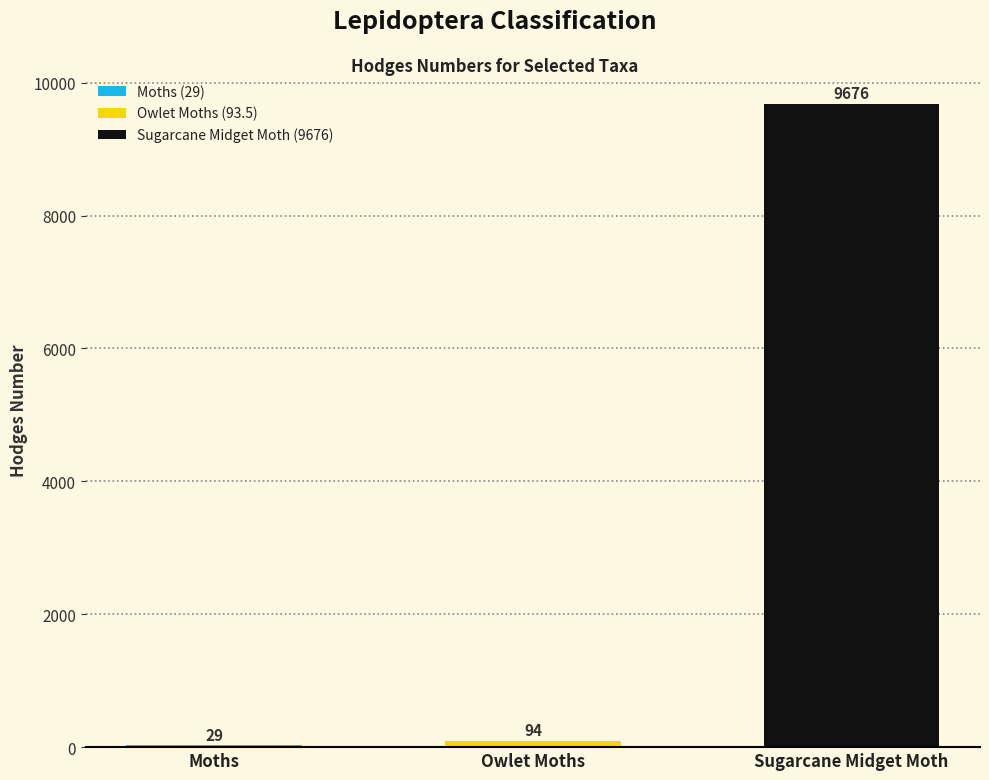

True or false: the data shows 6205.1 at Sugarcane Midget Moth.

False